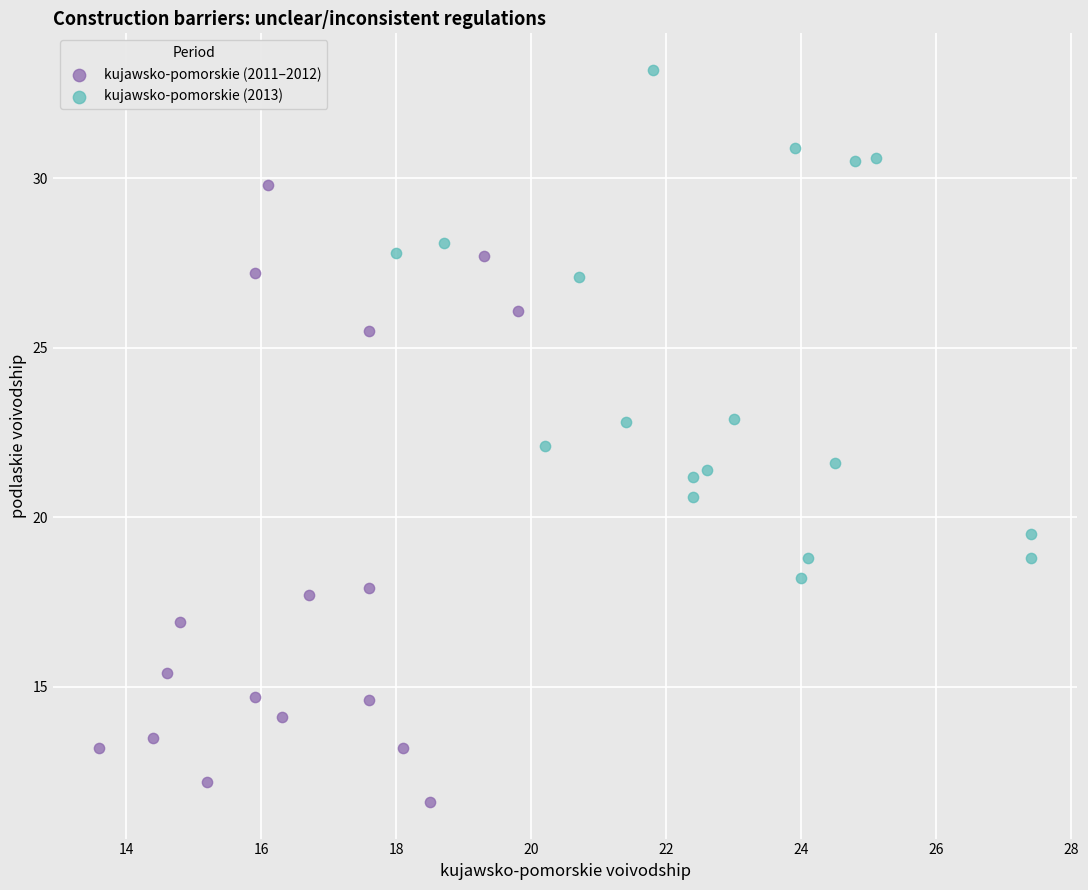

What are all the series names shown in the legend?

kujawsko-pomorskie (2011–2012), kujawsko-pomorskie (2013)